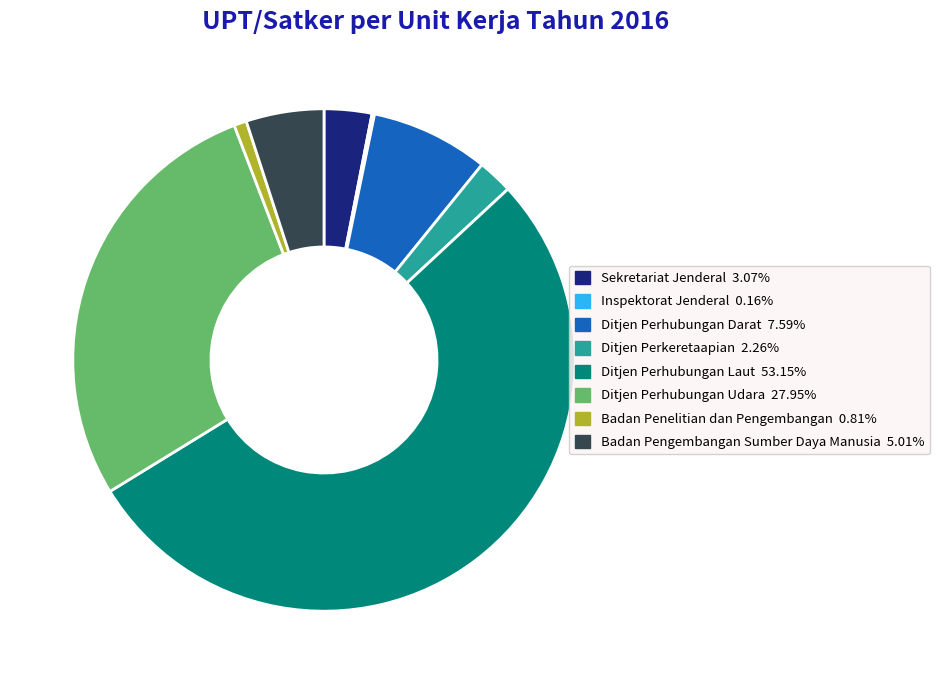

Is the sum of Sekretariat Jenderal and Ditjen Perhubungan Darat greater than half?

No